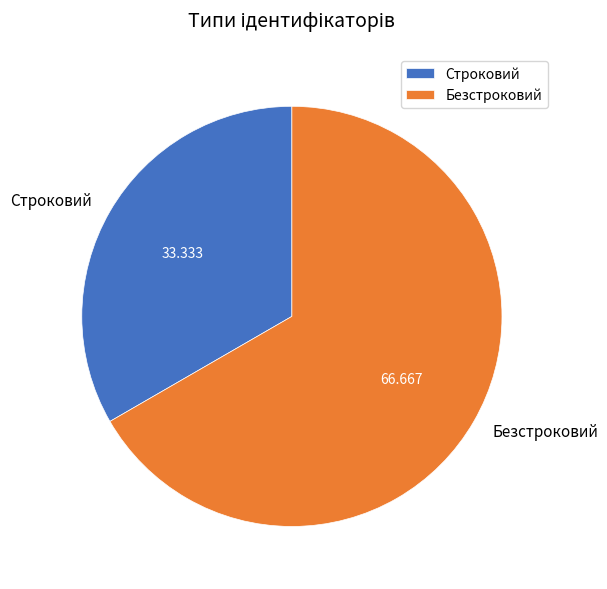

The Строковий slice represents 45% of the pie. True or false?

False